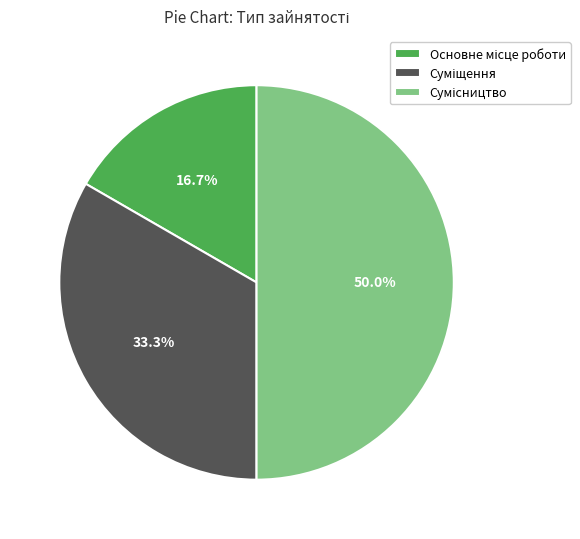

True or false: Основне місце роботи accounts for 17% of the total.

True